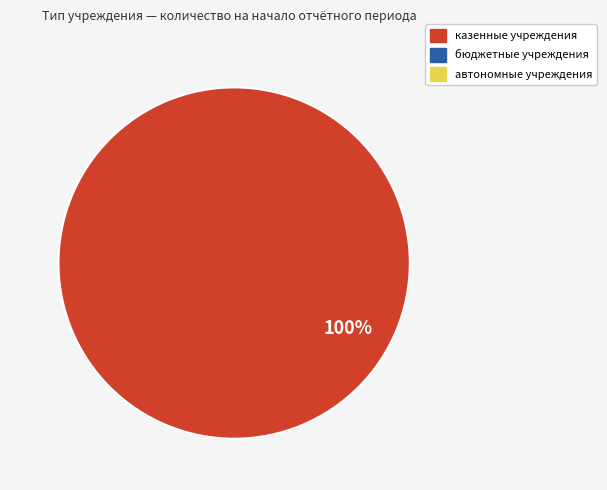

Is there a majority slice in this chart?

Yes